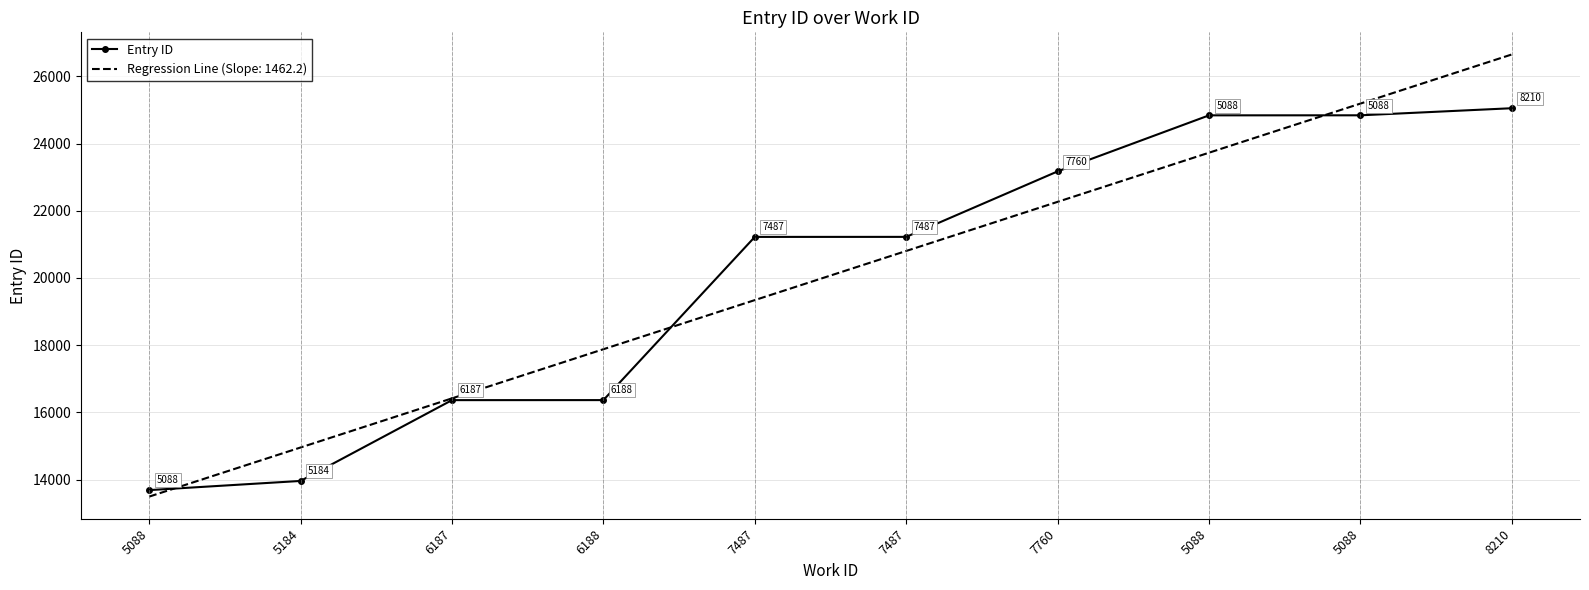

What are all the series names shown in the legend?

Entry ID, Regression Line (Slope: 1462.2)